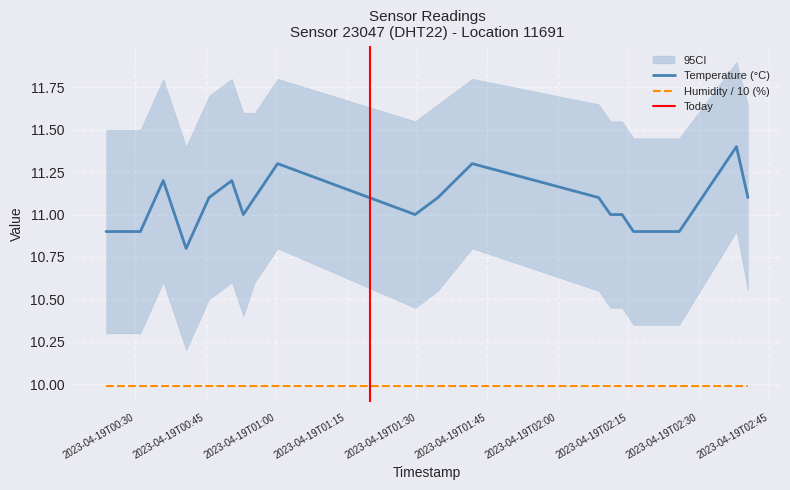

How many points are lower than both their immediate neighbors (excluding endpoints)?

3